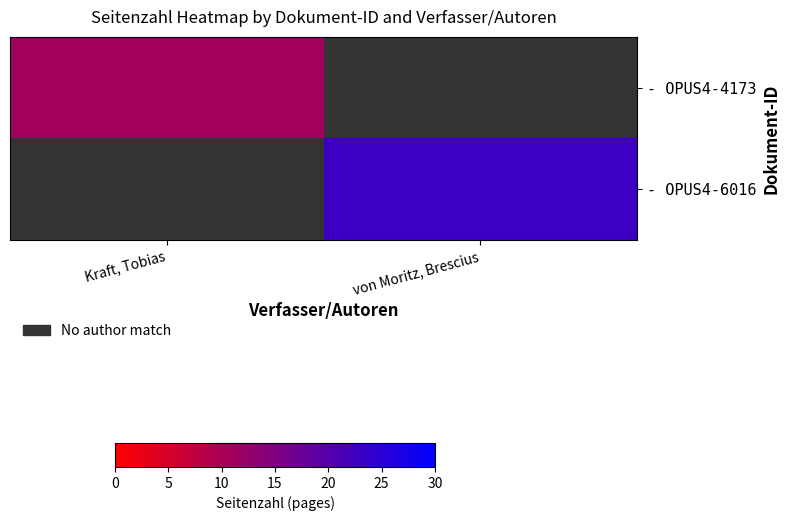

Which series has the largest total across all categories?

- OPUS4-6016